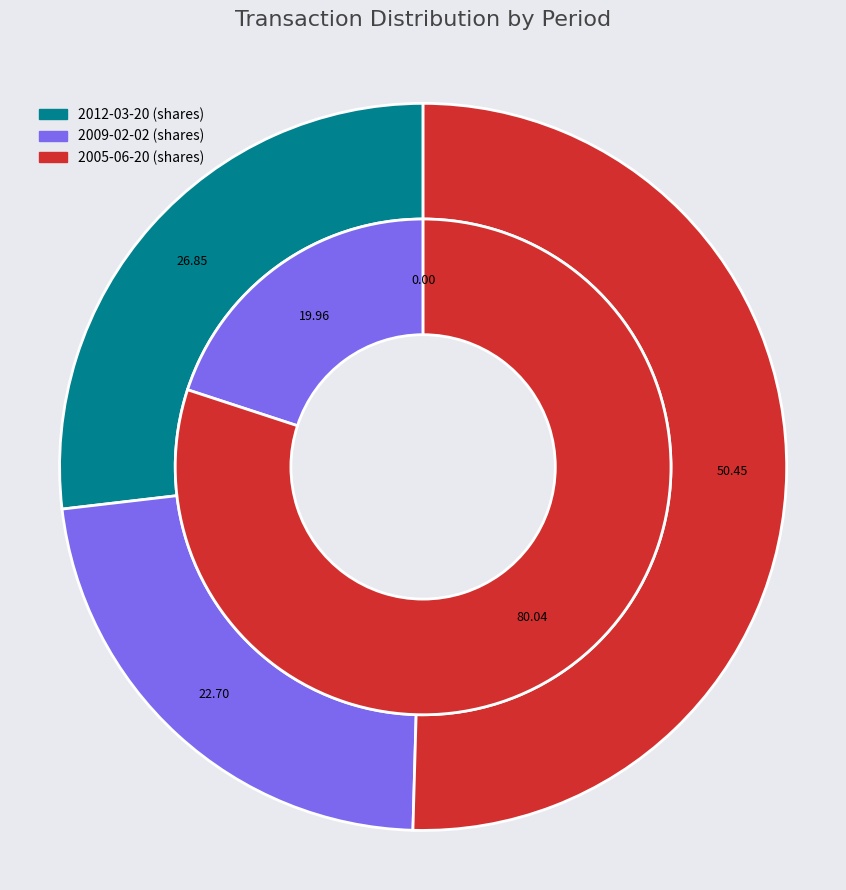

To the nearest percent, what is the difference between the largest and smallest slice percentages?

28%